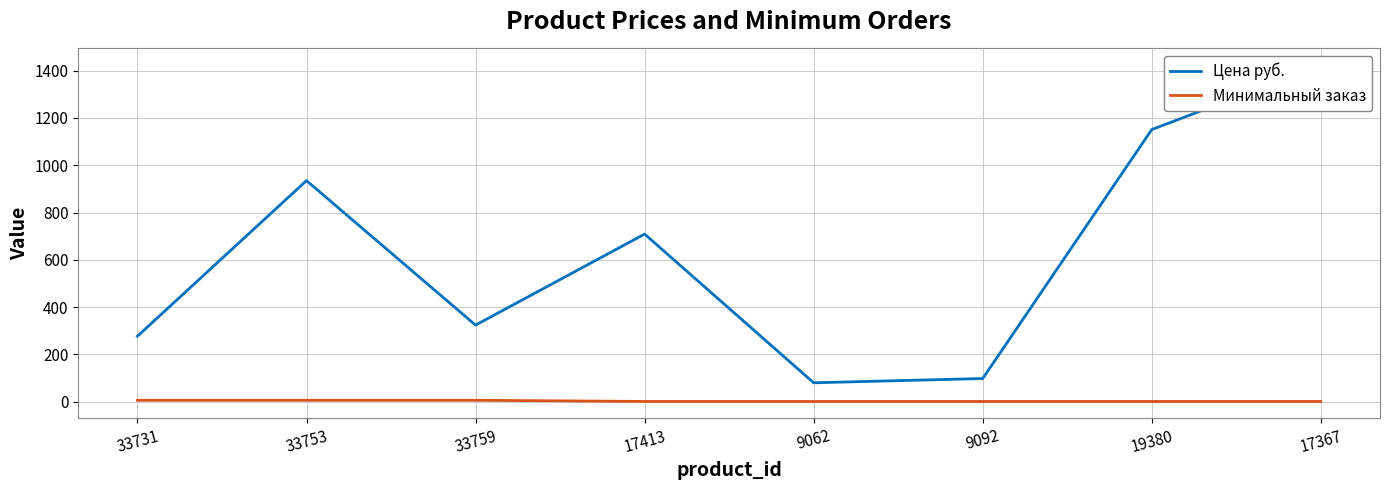

True or false: Цена руб. and Минимальный заказ intersect in this chart.

False